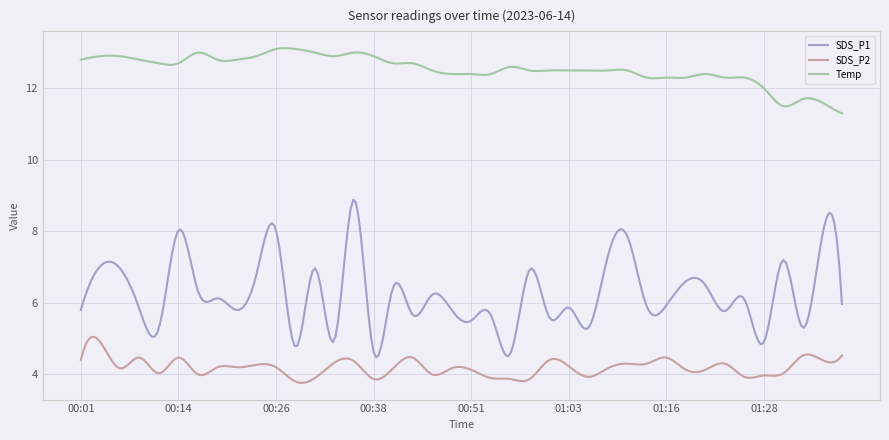

Which series has the largest total across all categories?

Temp